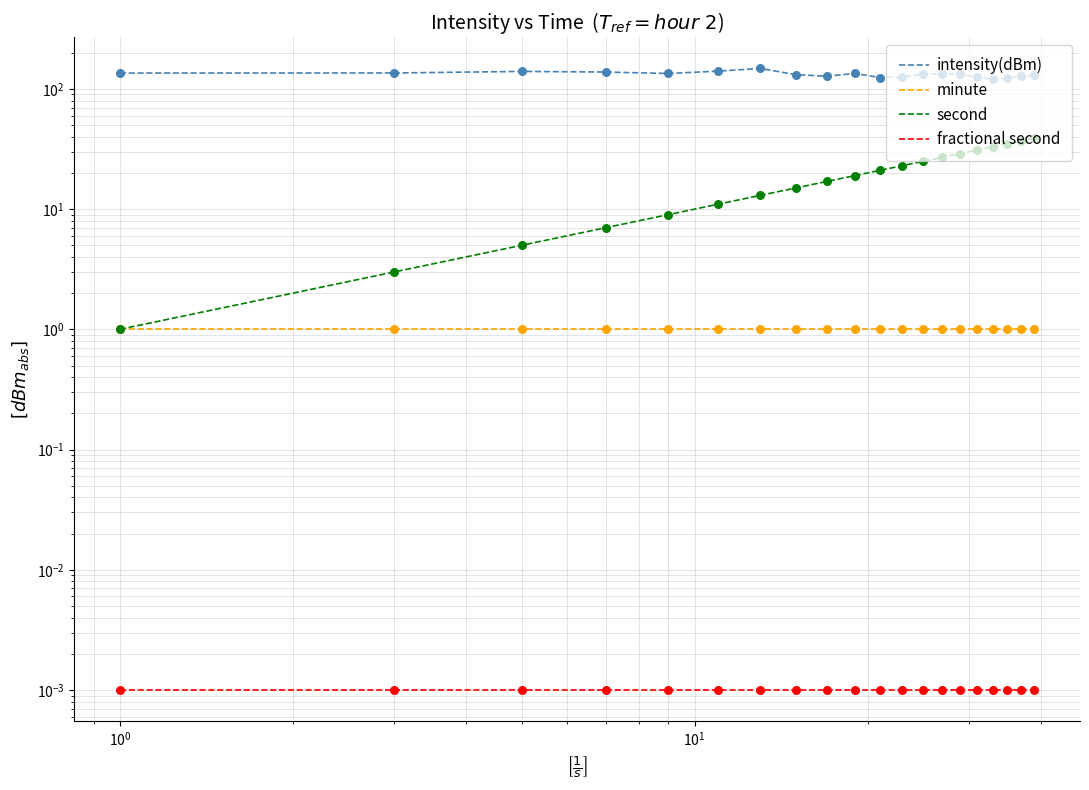

Which series has the largest Y range (max minus min)?

second